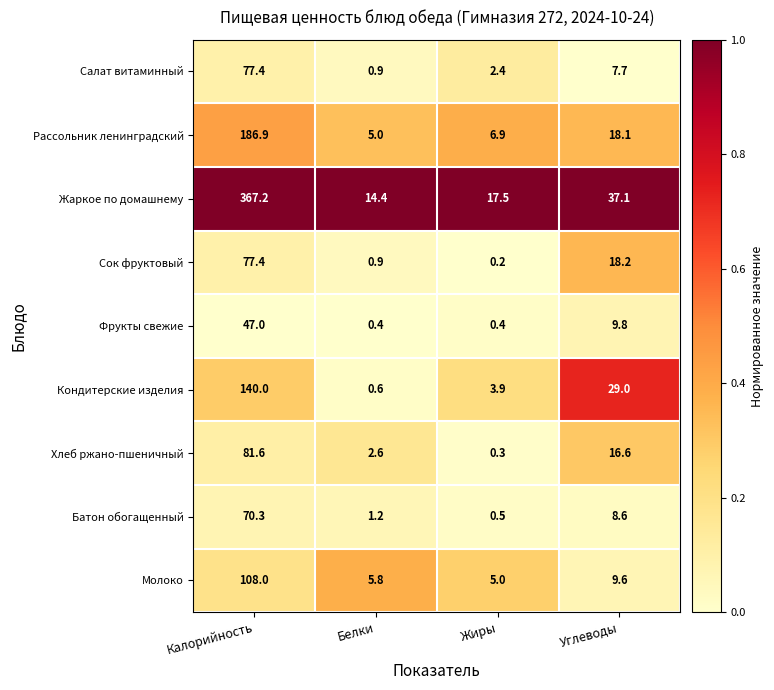

What is the total value across all series at Калорийность?

1155.8